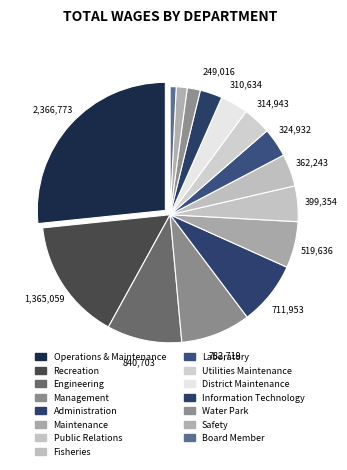

Rank the categories by value from lowest to highest.

Board Member, Safety, Water Park, Information Technology, District Maintenance, Utilities Maintenance, Laboratory, Fisheries, Public Relations, Maintenance, Administration, Management, Engineering, Recreation, Operations & Maintenance